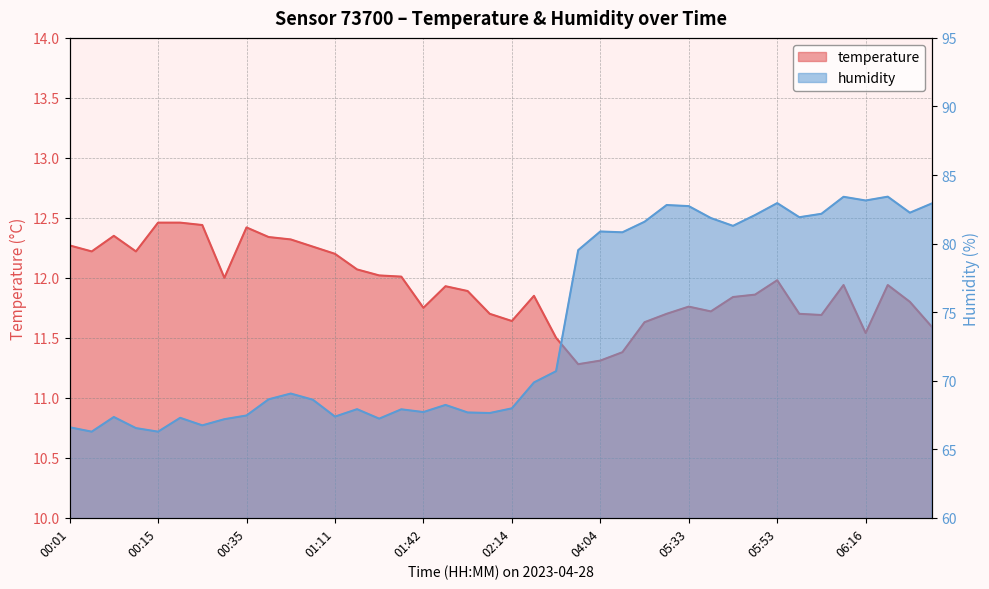

Reading left to right, list all the values displayed in this chart.

temperature: 12.3	12.2	12.3	12.2	12.5	12.5	12.4	12.0	12.4	12.3	12.3	12.3	12.2	12.1	12.0	12.0	11.8	11.9	11.9	11.7	11.6	11.8	11.5	11.3	11.3	11.4	11.6	11.7	11.8	11.7	11.8	11.9	12.0	11.7	11.7	11.9	11.5	11.9	11.8	11.6
humidity: 66.6	66.3	67.3	66.5	66.3	67.3	66.7	67.2	67.5	68.6	69.1	68.6	67.4	67.9	67.2	67.9	67.7	68.2	67.7	67.6	68.0	69.9	70.7	79.5	80.9	80.8	81.6	82.8	82.7	81.9	81.3	82.1	83.0	81.9	82.2	83.4	83.1	83.4	82.2	82.9